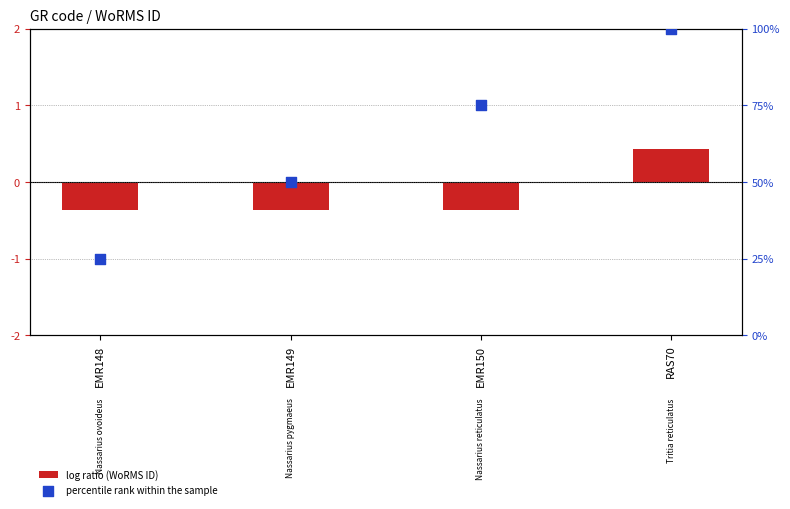

Is the value of log ratio (WoRMS ID) at EMR148 greater than the value of percentile rank within the sample at EMR150?

No